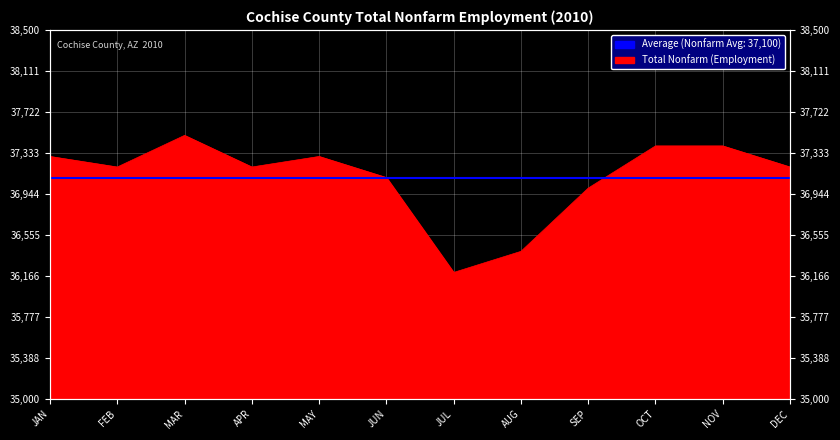

Reading left to right, list all the values displayed in this chart.

37300	37200	37500	37200	37300	37100	36200	36400	37000	37400	37400	37200